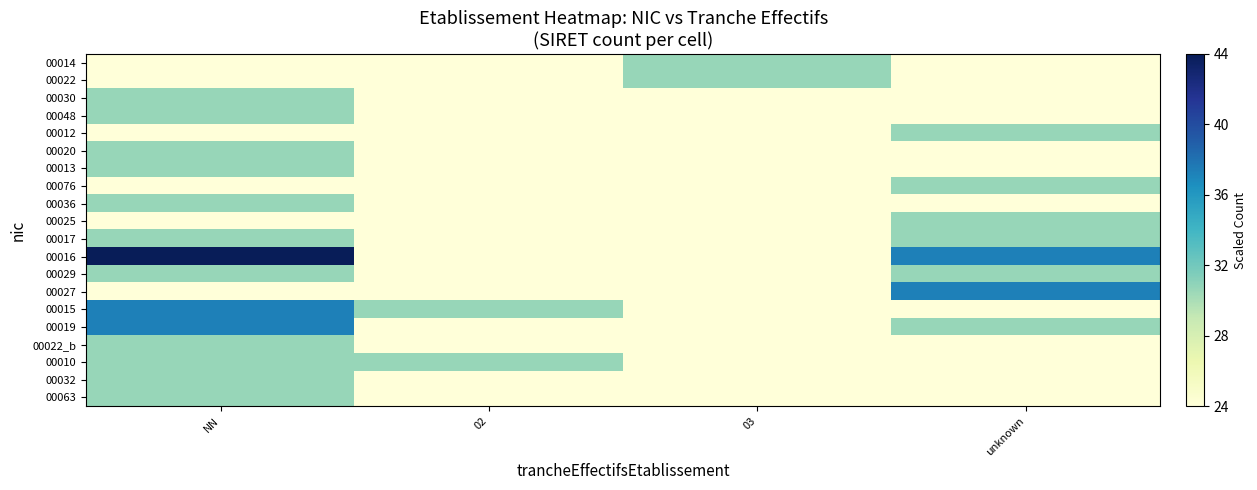

At which category does the chart reach its peak across all series?

NN